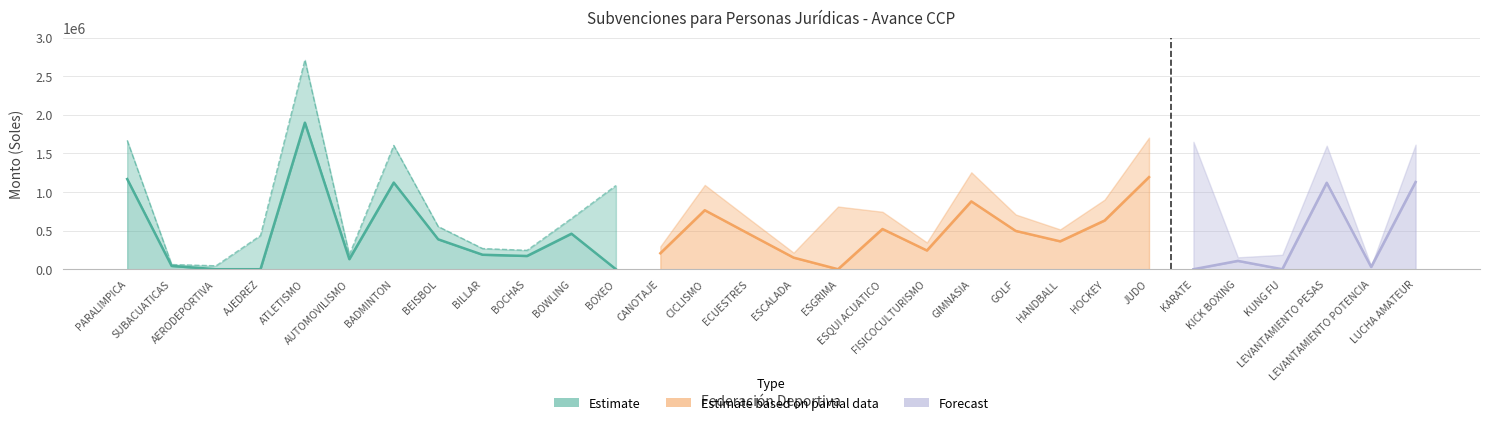

Which label corresponds to the largest value in the chart?

ATLETISMO